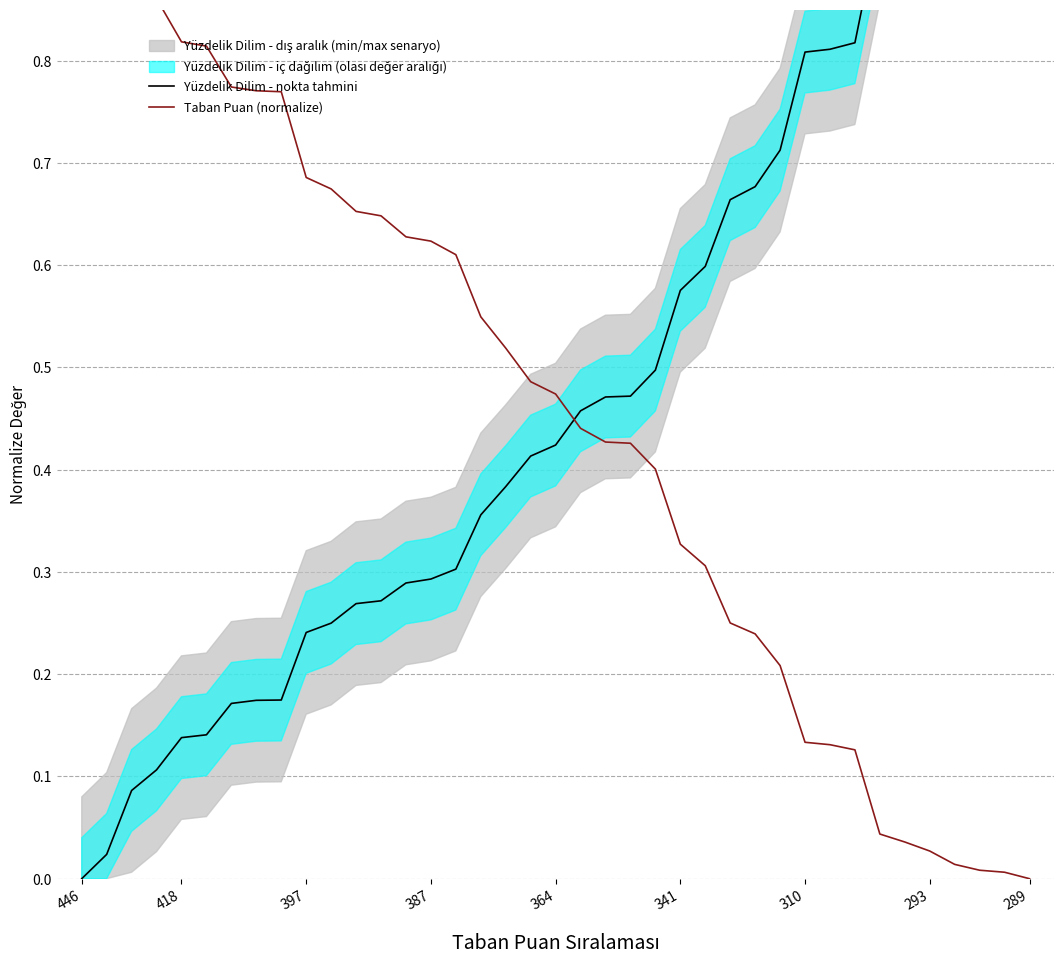

The value of Taban Puan (normalize) at 33 is 0.0. True or false?

False